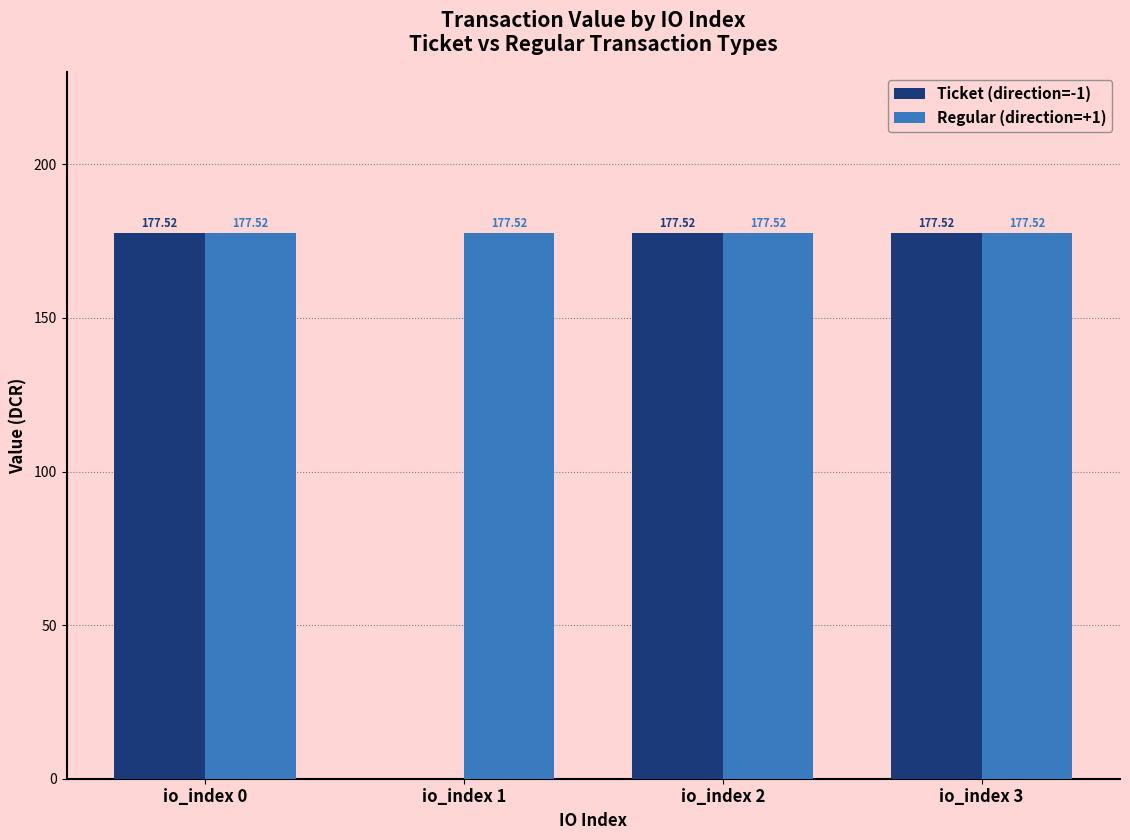

Is it true that Regular (direction=+1) equals 177.5 at io_index 3?

True